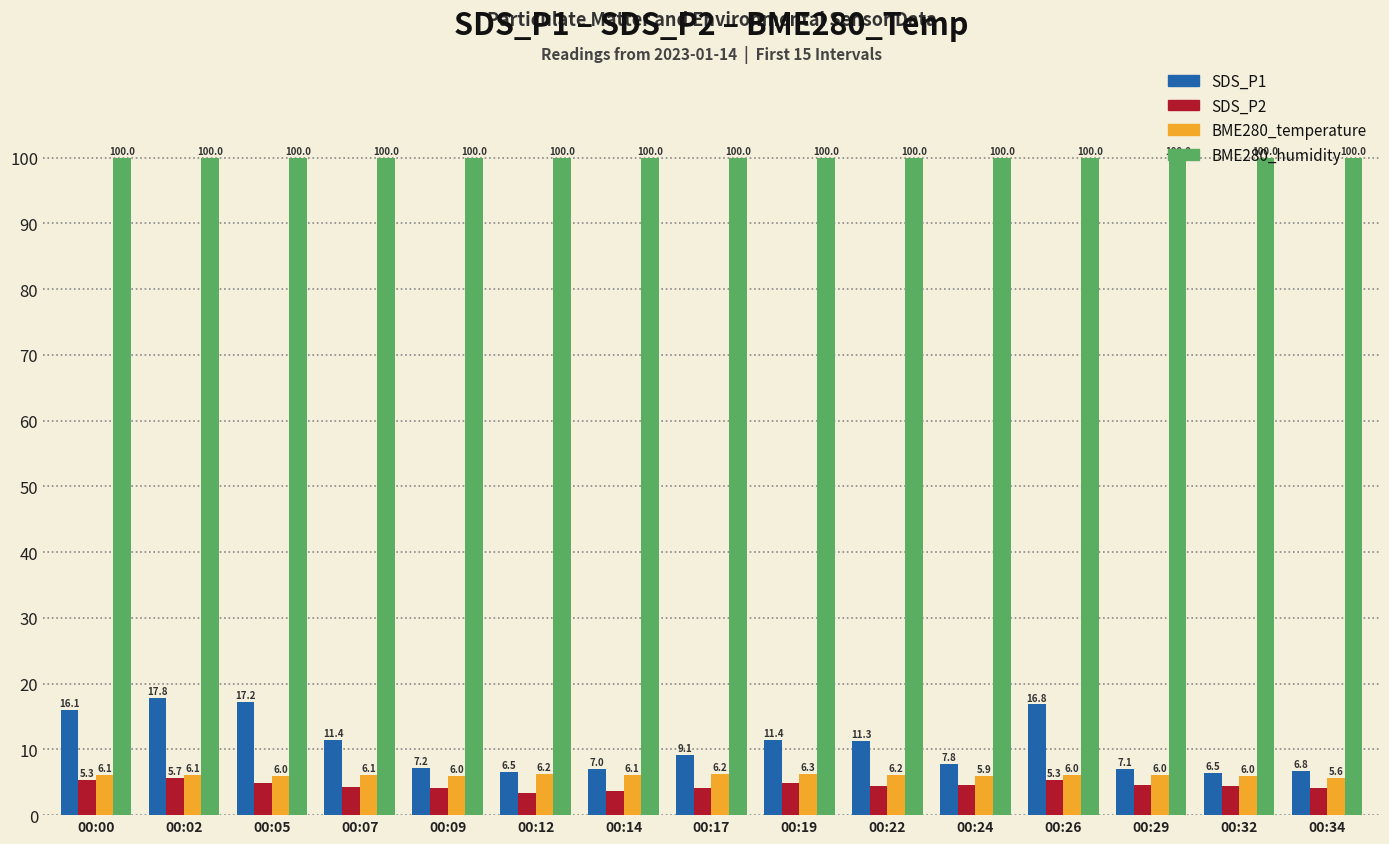

At which category is the sum across all series the highest?

00:02